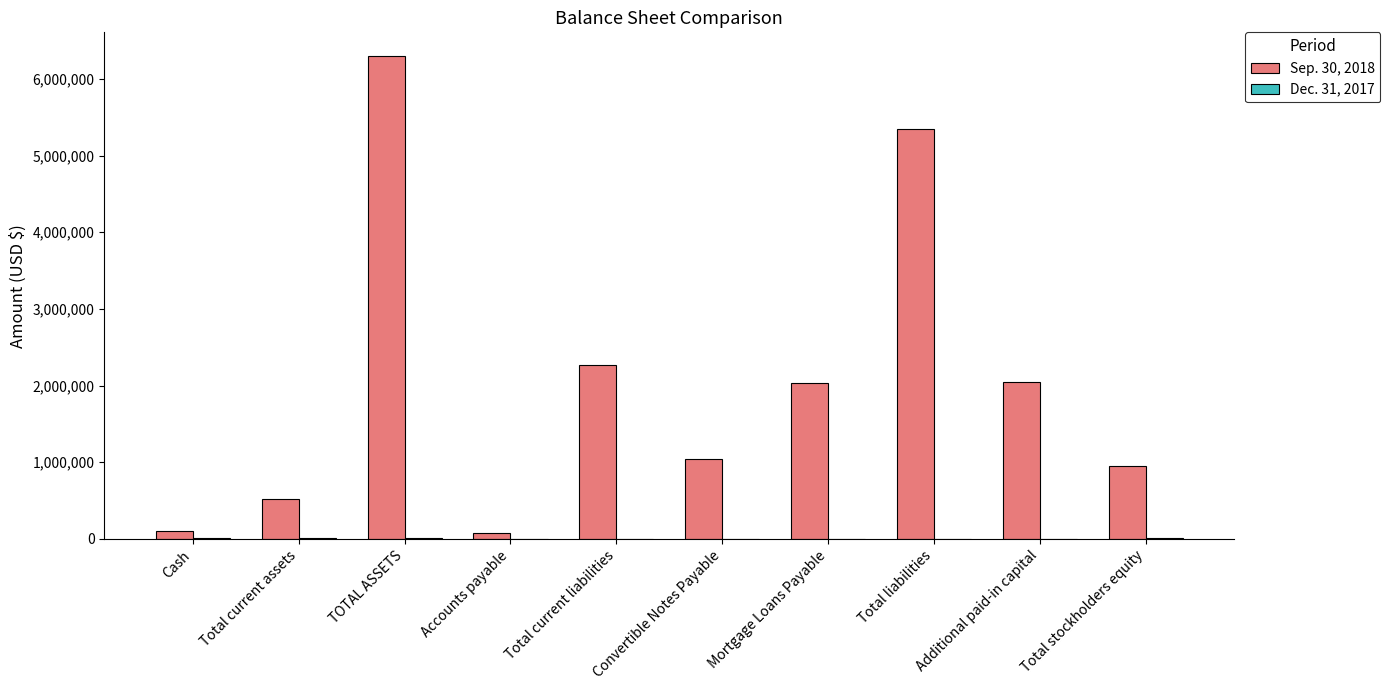

How many groups of bars are there?

10